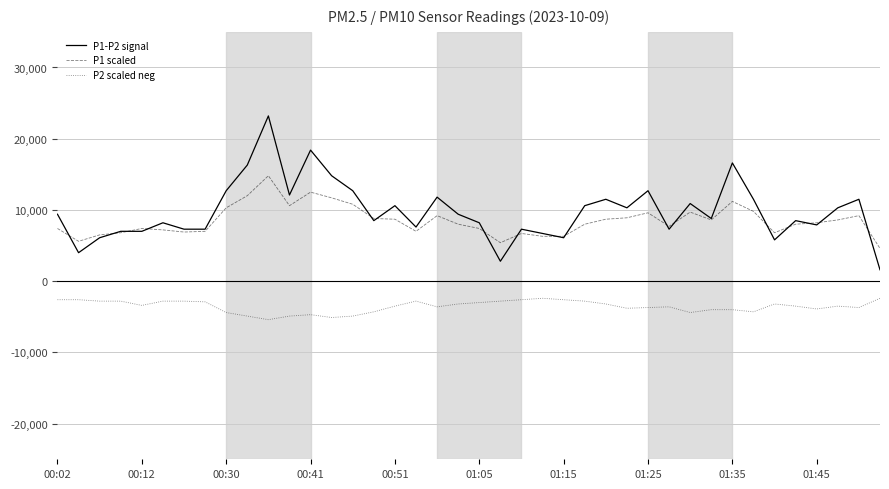

Which series has the largest range (max minus min)?

P1-P2 signal